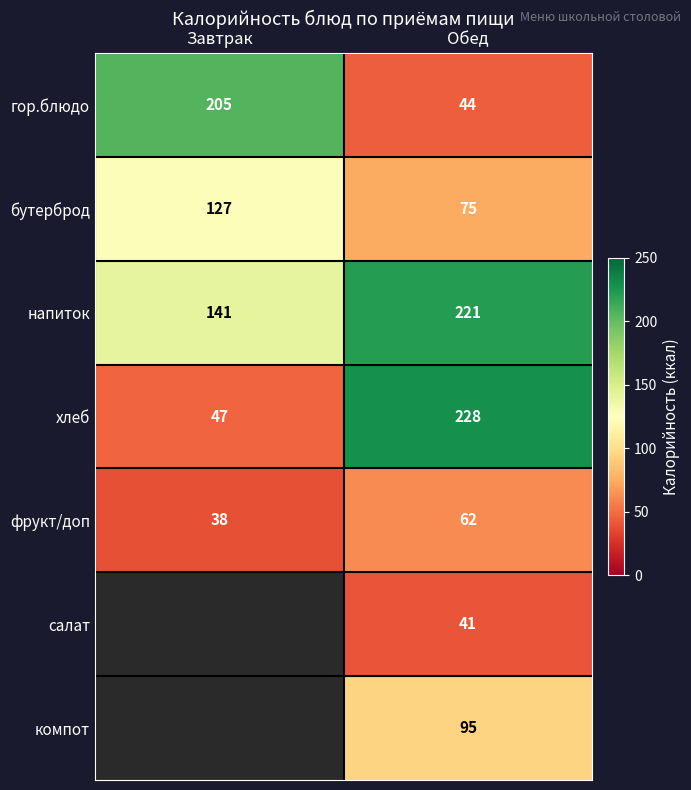

The бутерброд series shows 50 at Завтрак. True or false?

False